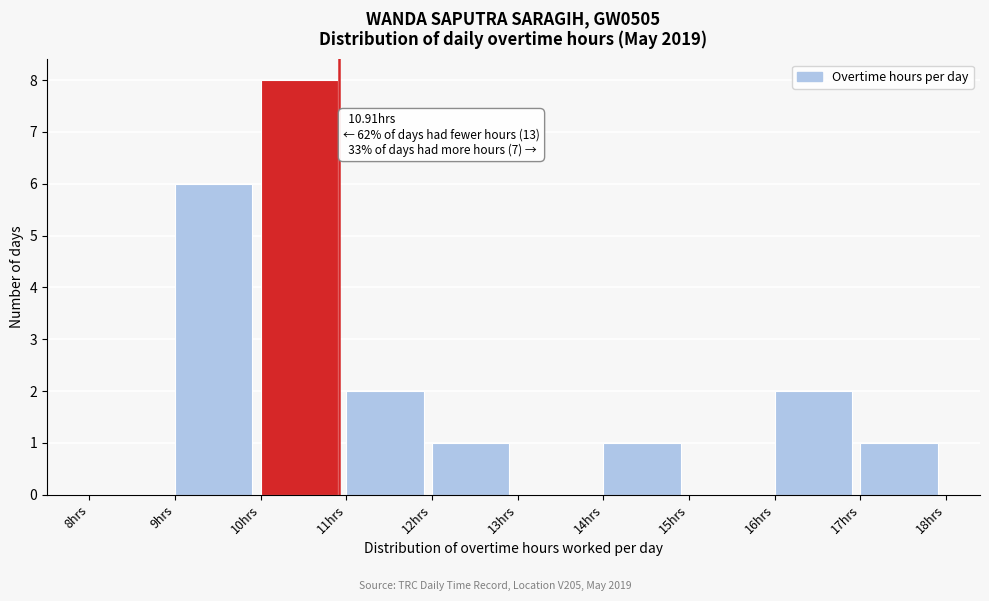

Which range on the x-axis has the tallest bar?

10 to 11